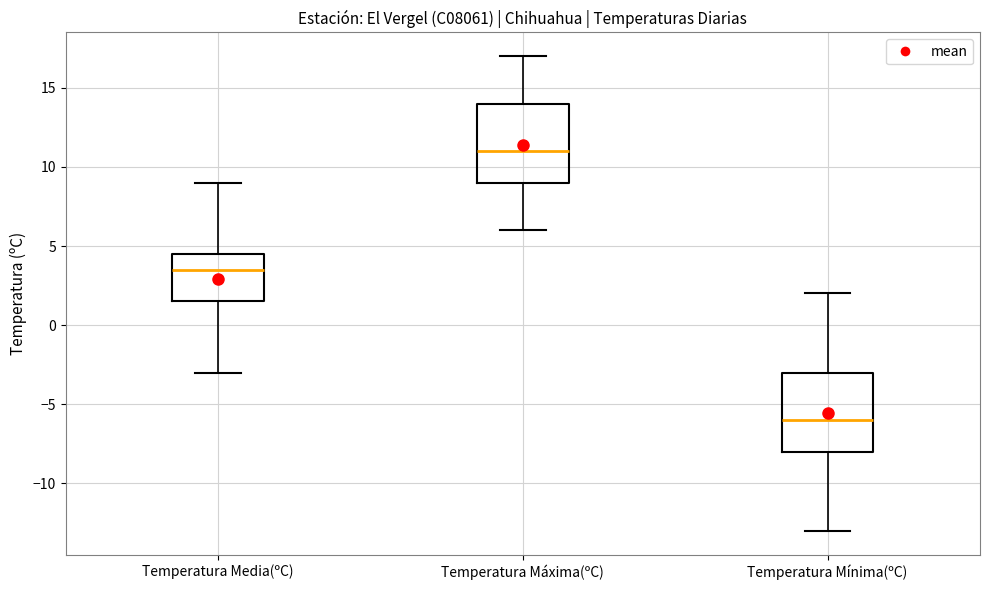

Which box's median line is the lowest?

Temperatura Mínima(ºC)